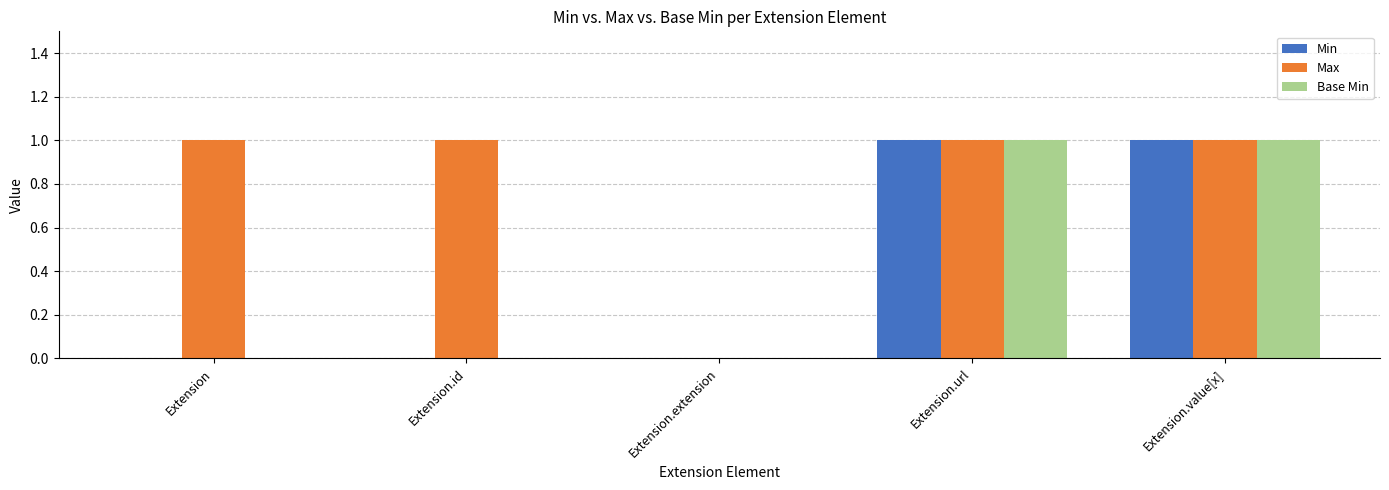

True or false: Min has a value of 1 at Extension.value[x].

True